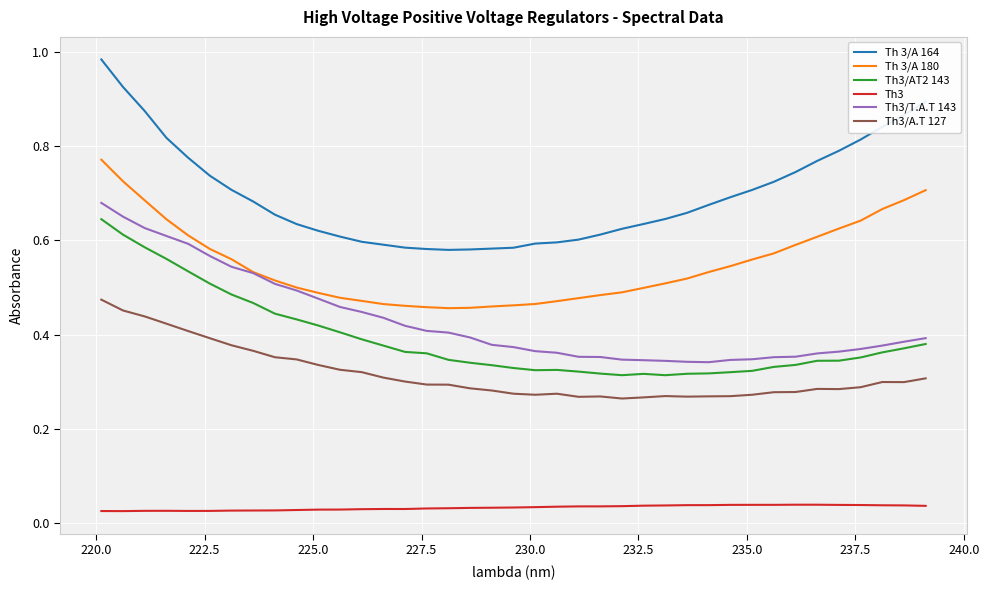

Which series has the largest total across all categories?

Th 3/A 164